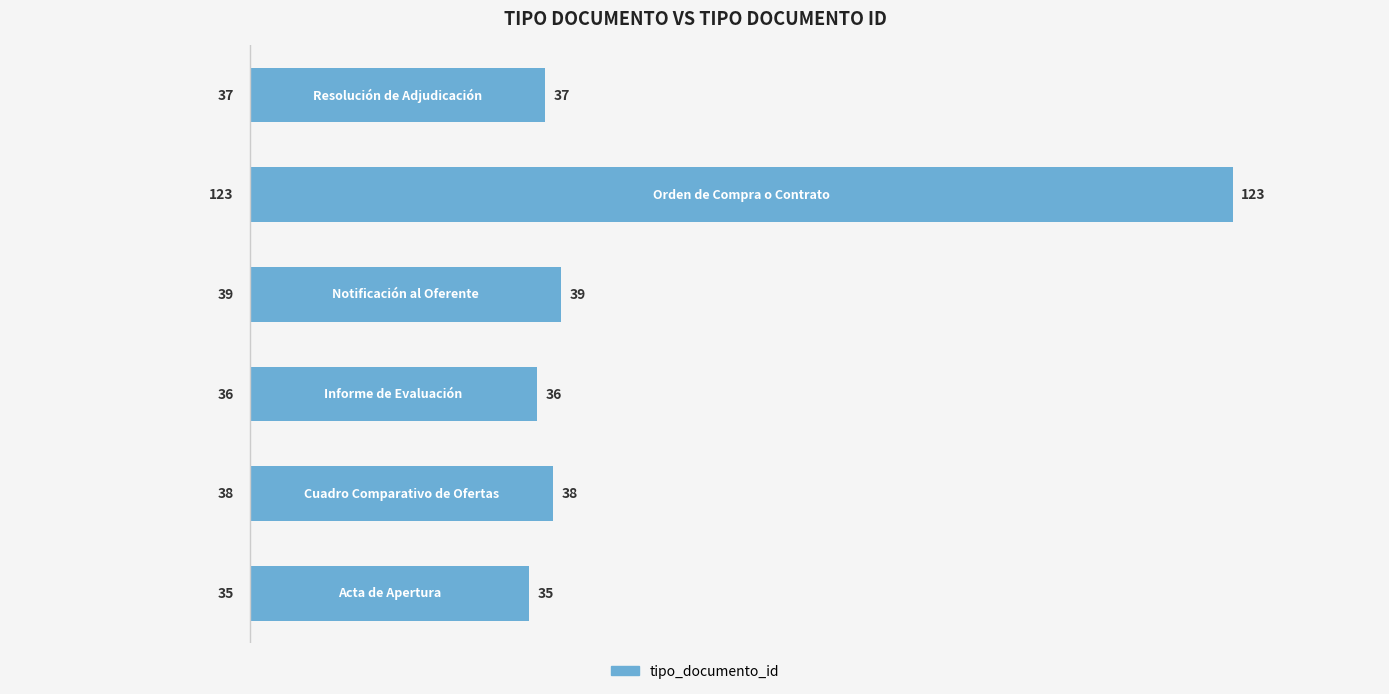

What is the minimum value shown in the chart?

35